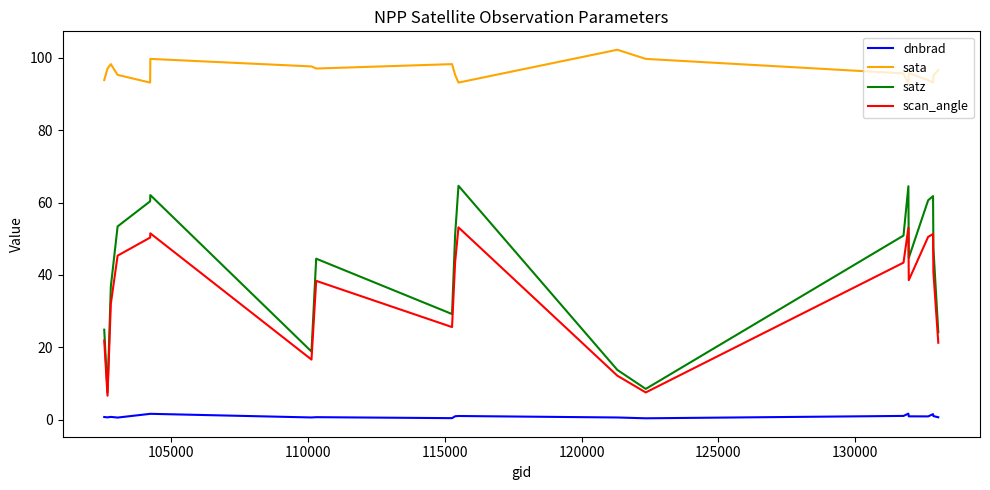

What is the lowest value of the satz series?

7.4